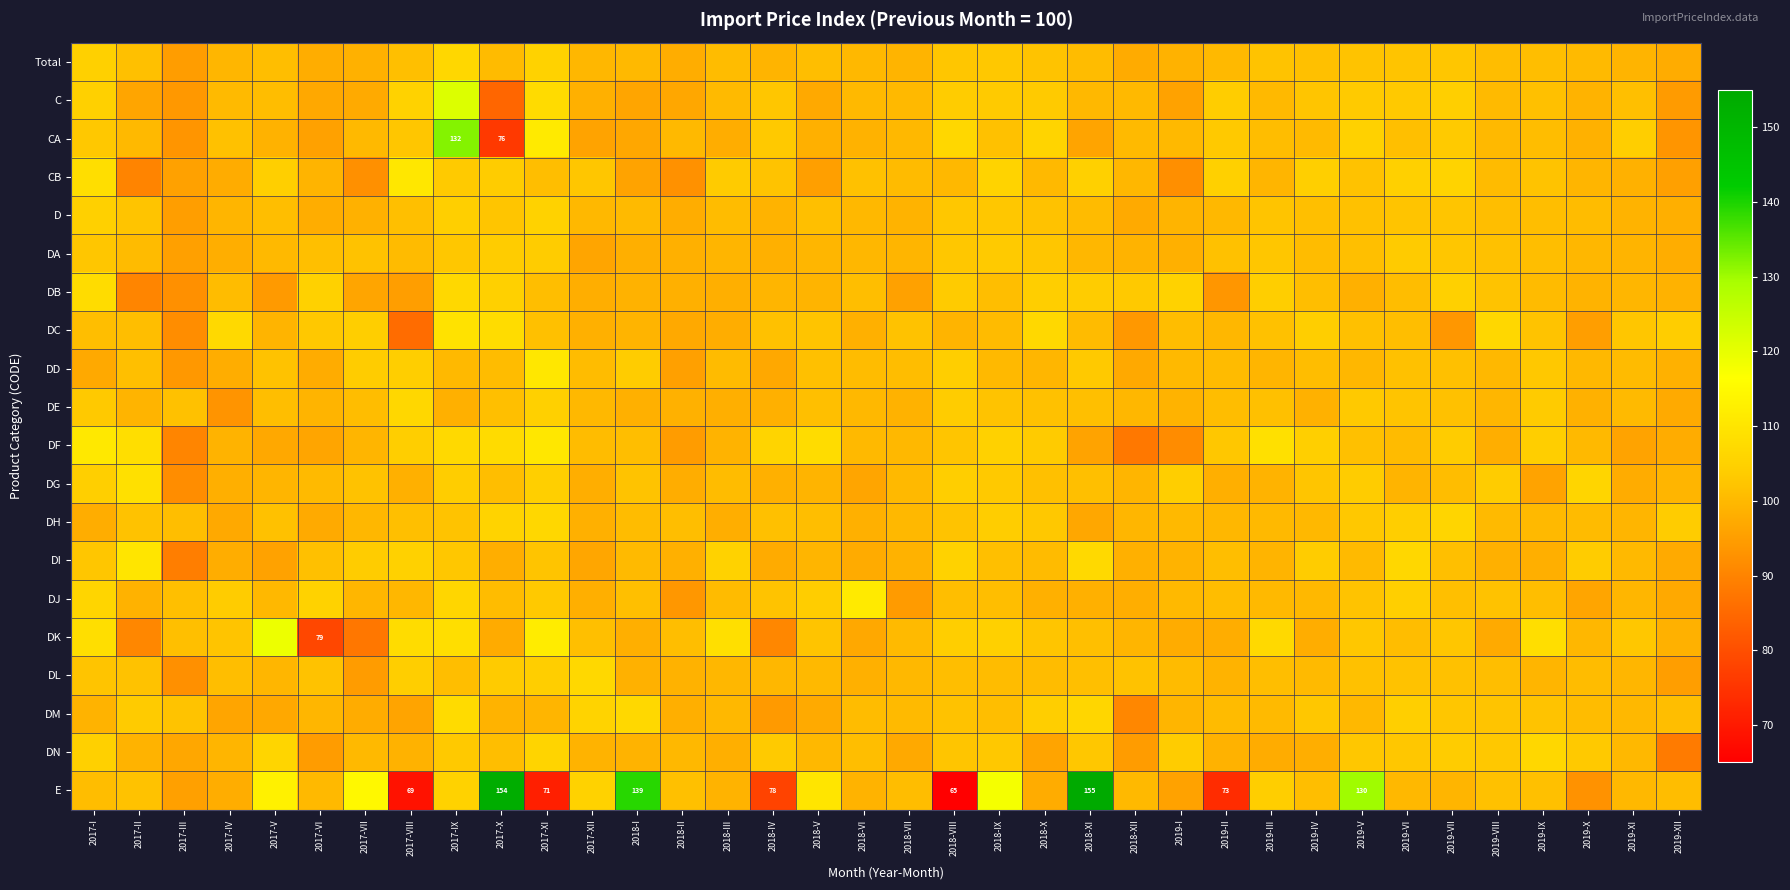

True or false: E has a value of 131.6 at 2019-II.

False